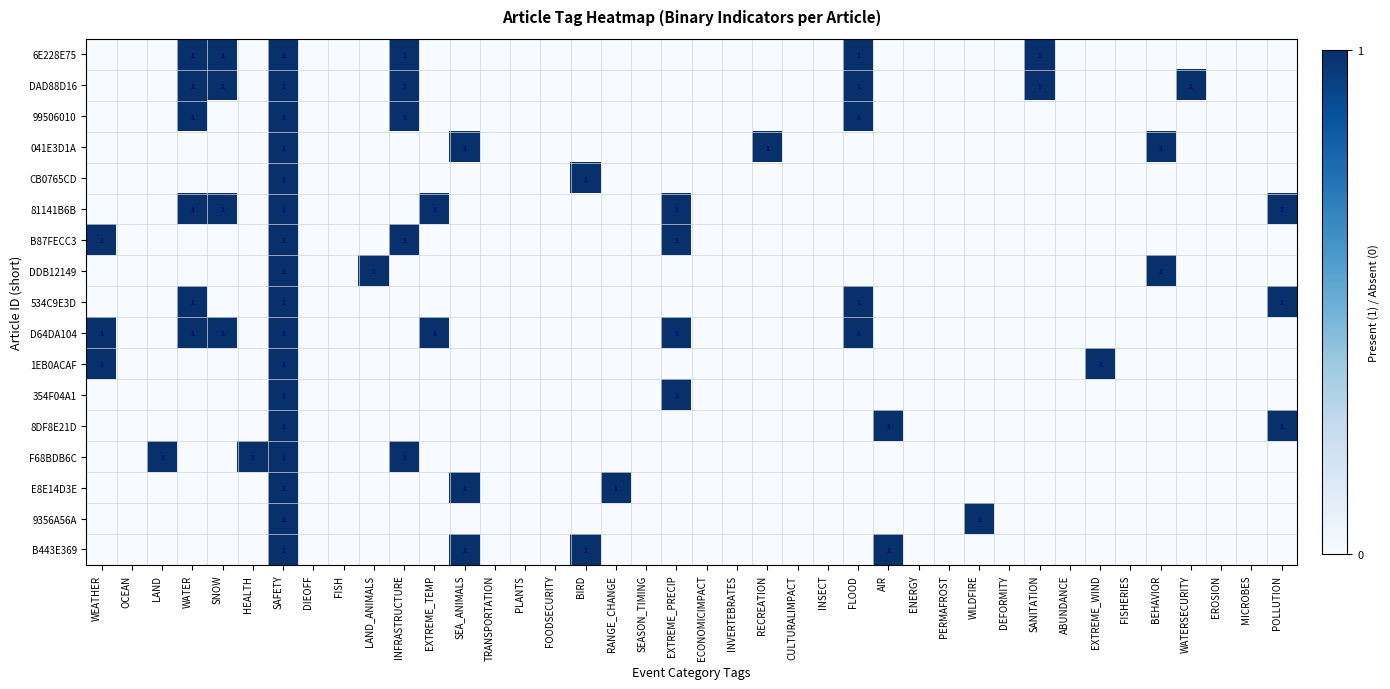

Count the number of categories in the chart.

40